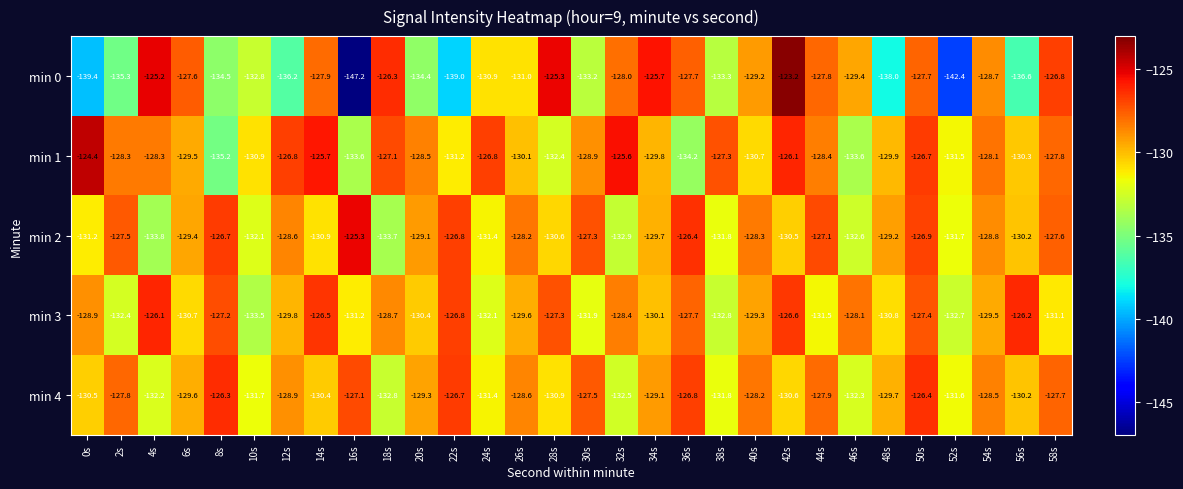

Between 0s and 38s, which series saw the biggest shift?

min 0